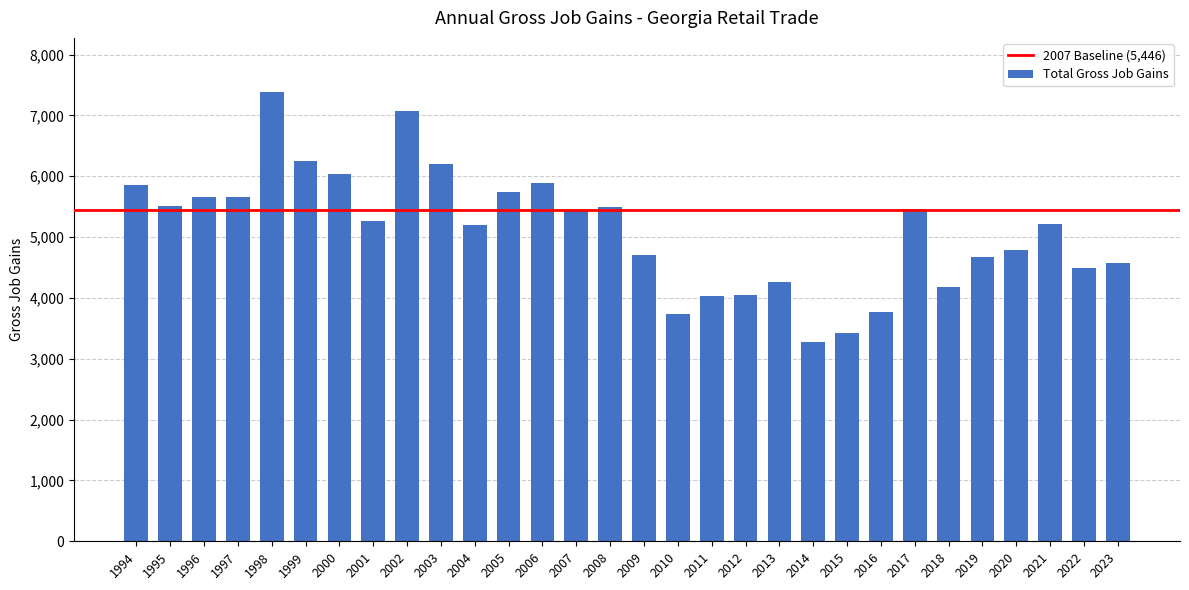

What is the change in value from 2005 to 2012?

-1678